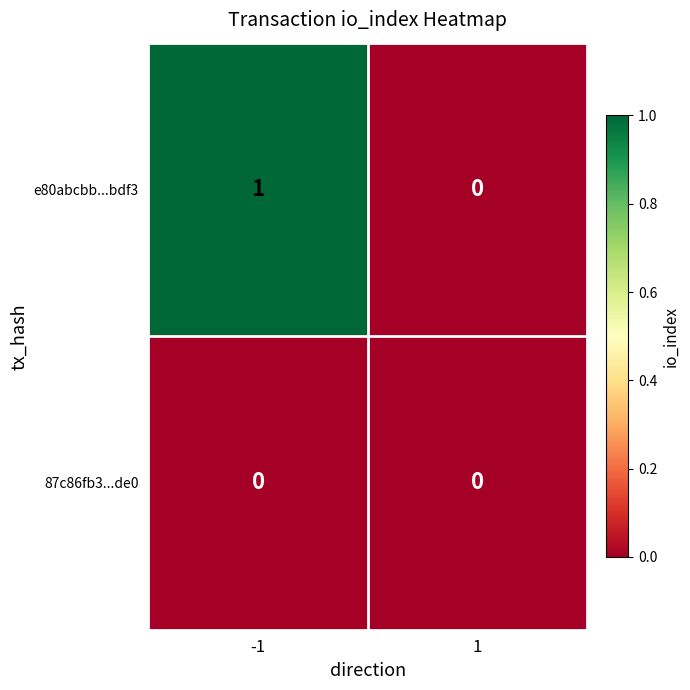

The value of 87c86fb3...de0 at -1 is 0. True or false?

True